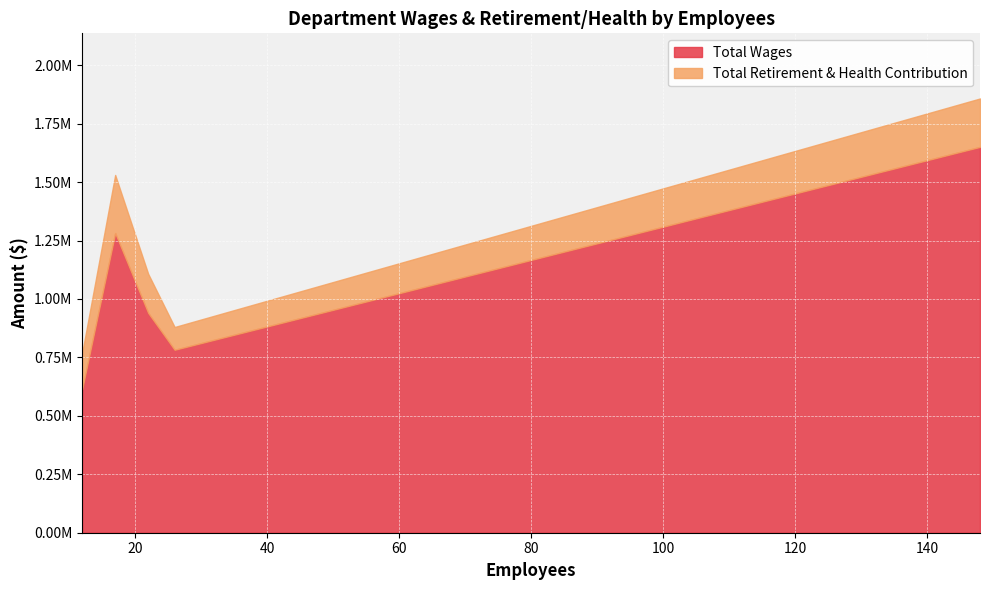

What are all the series names shown in the legend?

Total Wages, Total Retirement & Health Contribution